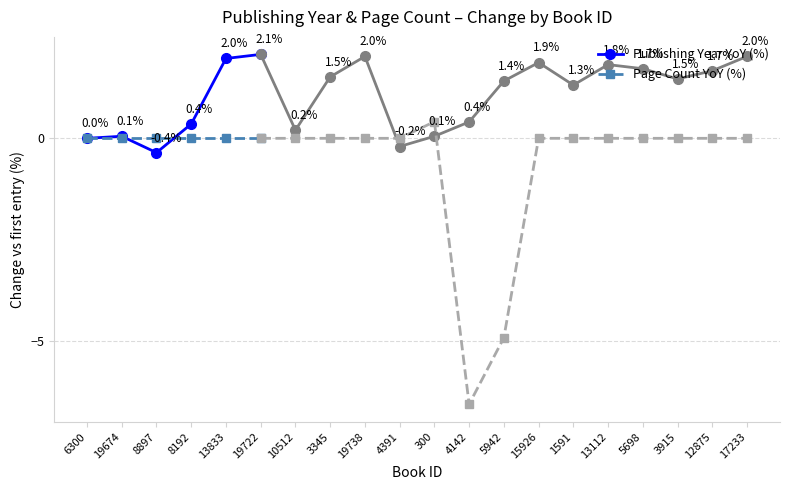

Rank the series by their average value, from lowest to highest.

Page Count YoY (%), Publishing Year YoY (%)